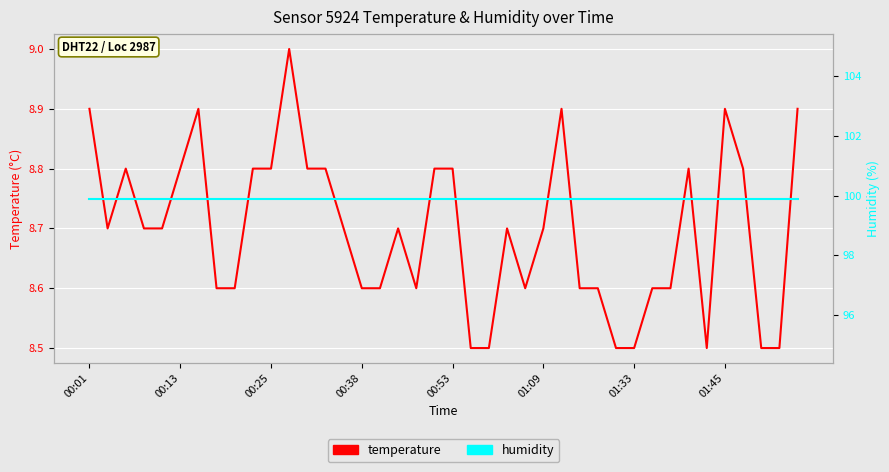

What is the total value across all series at 24?

108.5